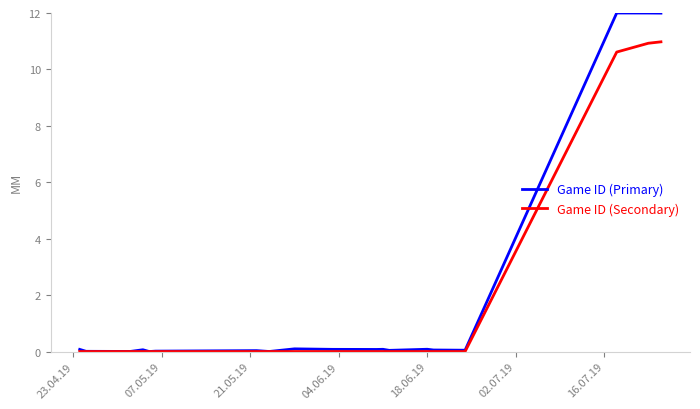

What is the greatest value displayed?

12.0